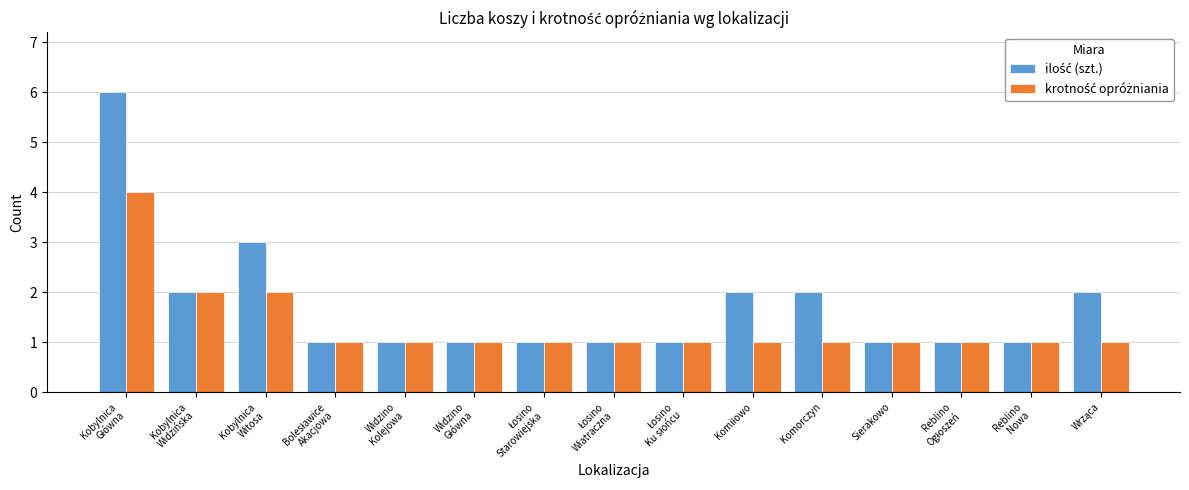

What is the total value across all series at Komorczyn?

3